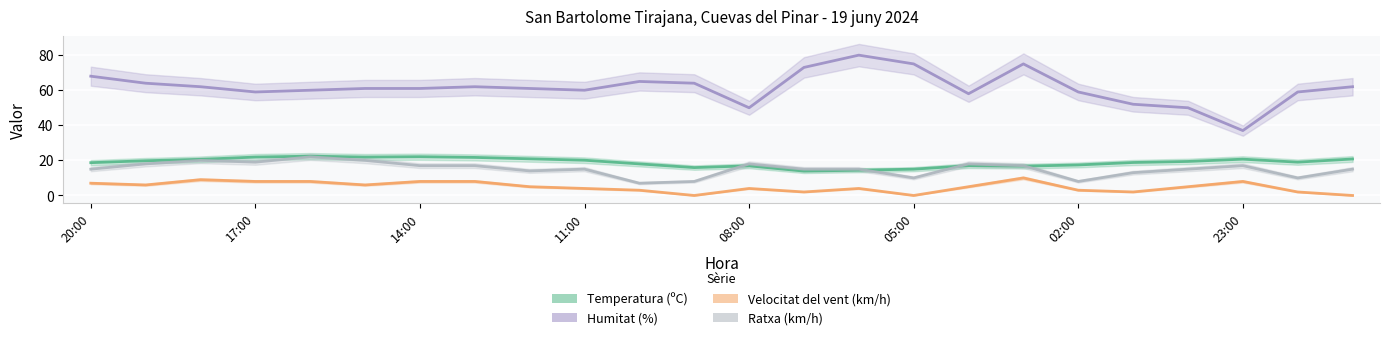

Count the Velocitat del vent (km/h) values in the range 3 to 8.

16